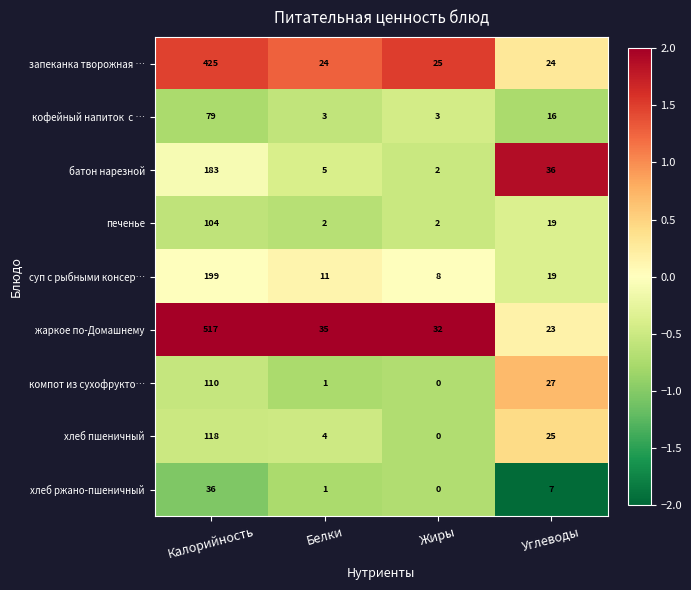

Between Калорийность and Белки, which series saw the biggest shift?

жаркое по-Домашнему